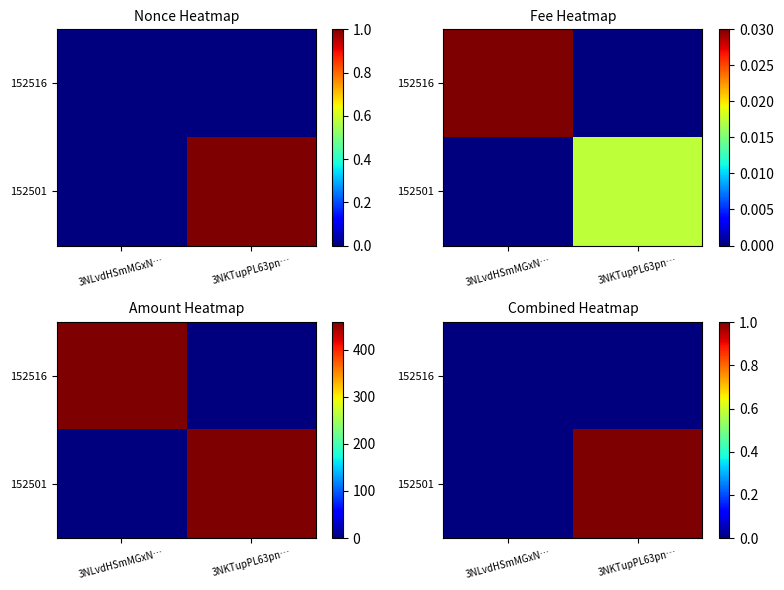

Which series changed the most between 3NLvdHSmMGxN… and 3NKTupPL63pn…?

152501